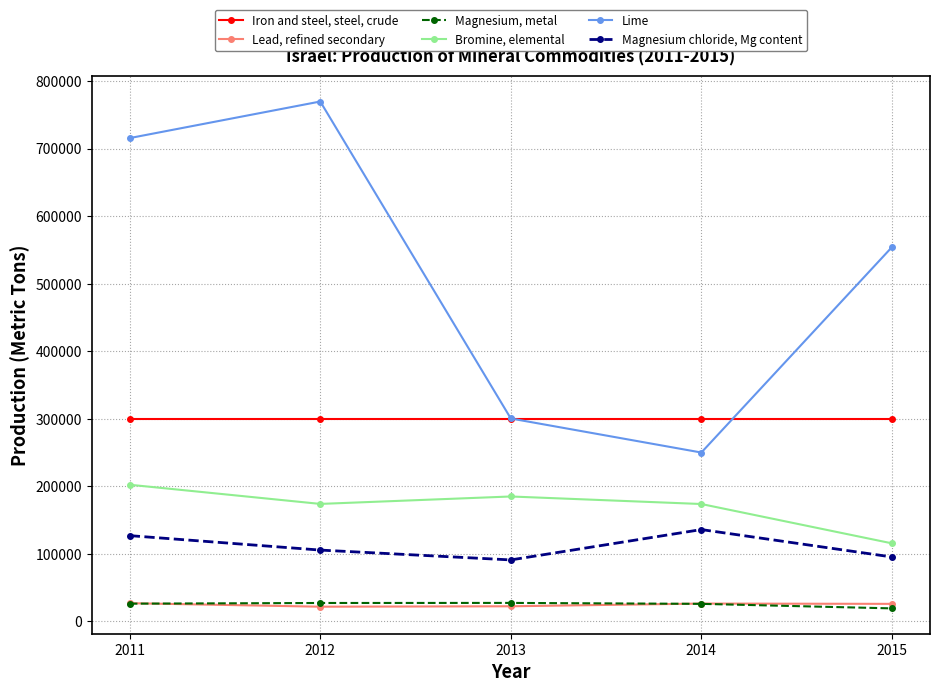

What is the total value across all series at 2015?

1110287